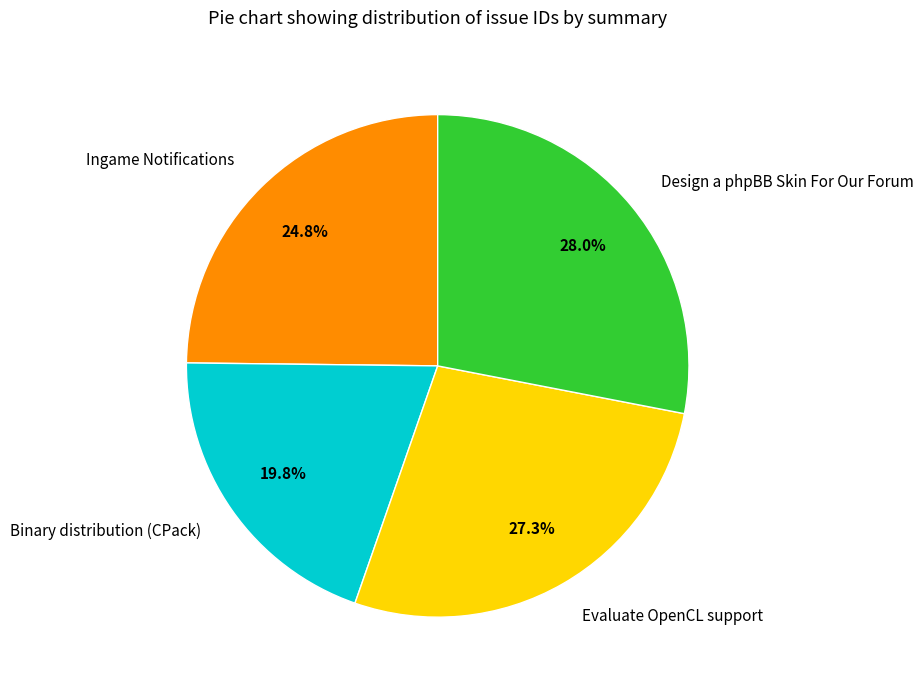

Do Evaluate OpenCL support and Ingame Notifications together represent more than half of the pie?

Yes